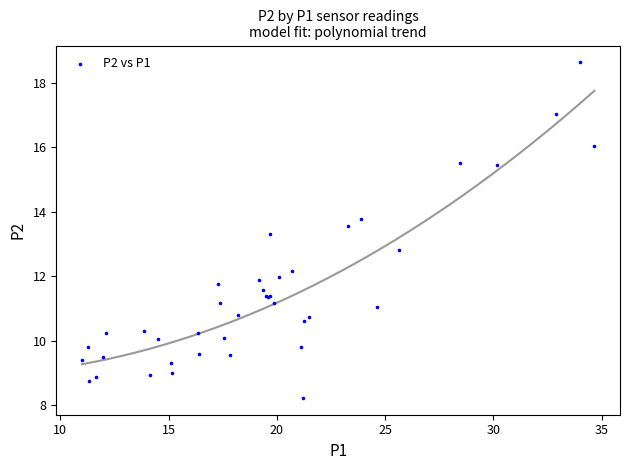

What Y value in the scatter plot is closest to 13?

12.8